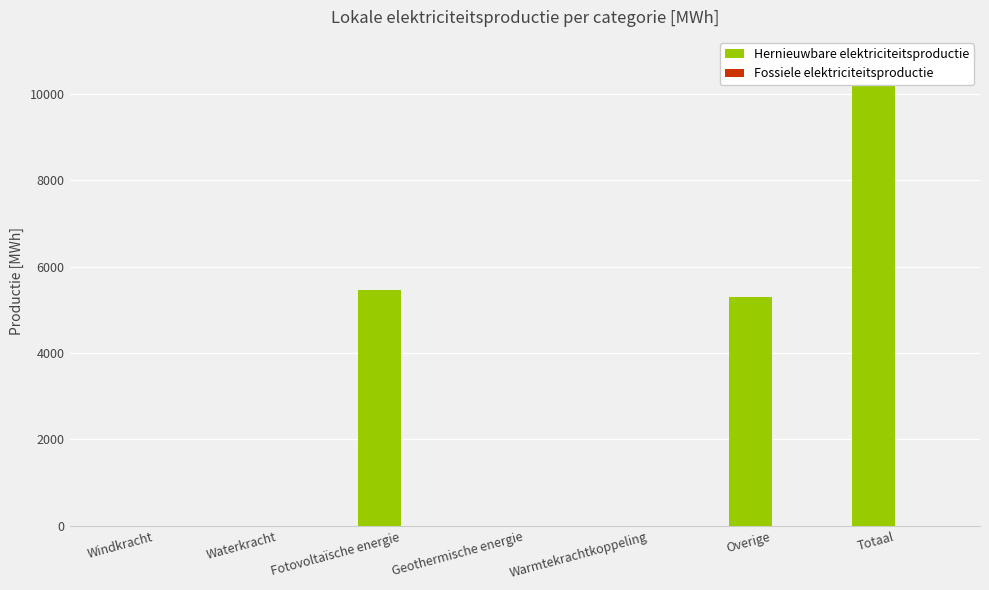

What position from the left is Geothermische energie?

4